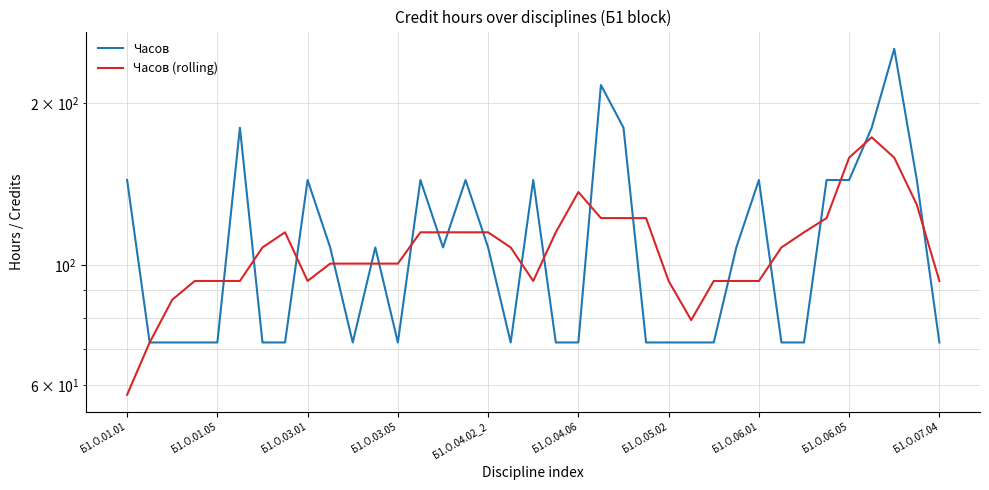

The value of Часов (rolling) at 25 is 79.2. True or false?

True